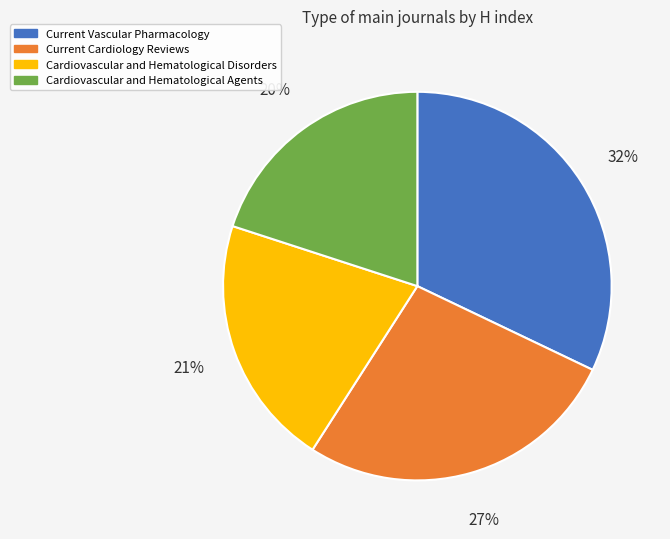

To the nearest percent, what percentage of the pie is Current Vascular Pharmacology?

32%